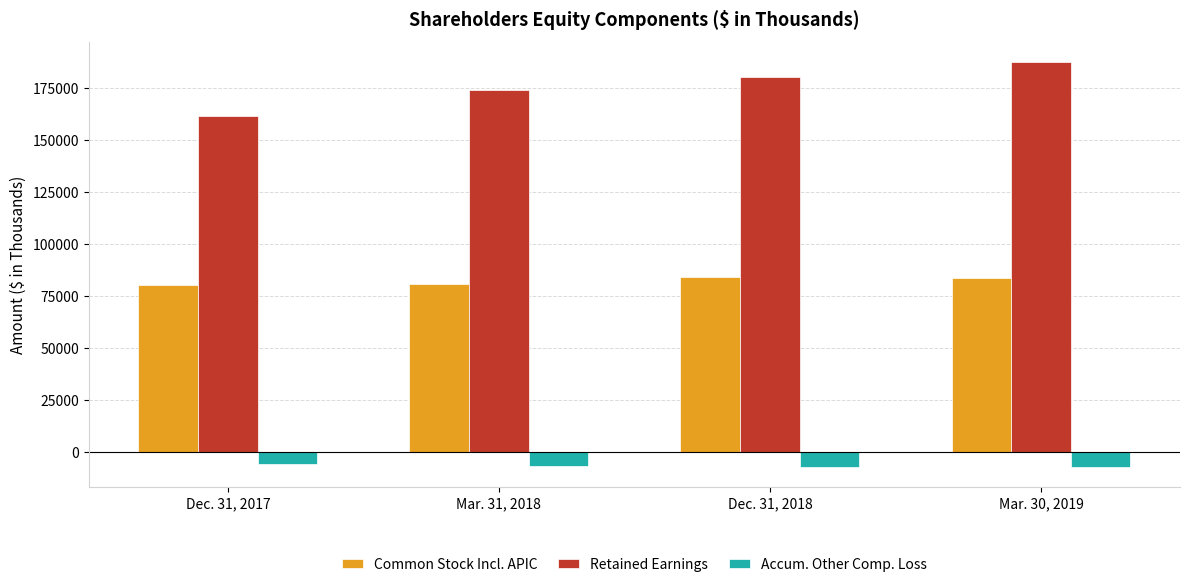

At Mar. 30, 2019, list the series in order from largest to smallest.

Retained Earnings, Common Stock Incl. APIC, Accum. Other Comp. Loss